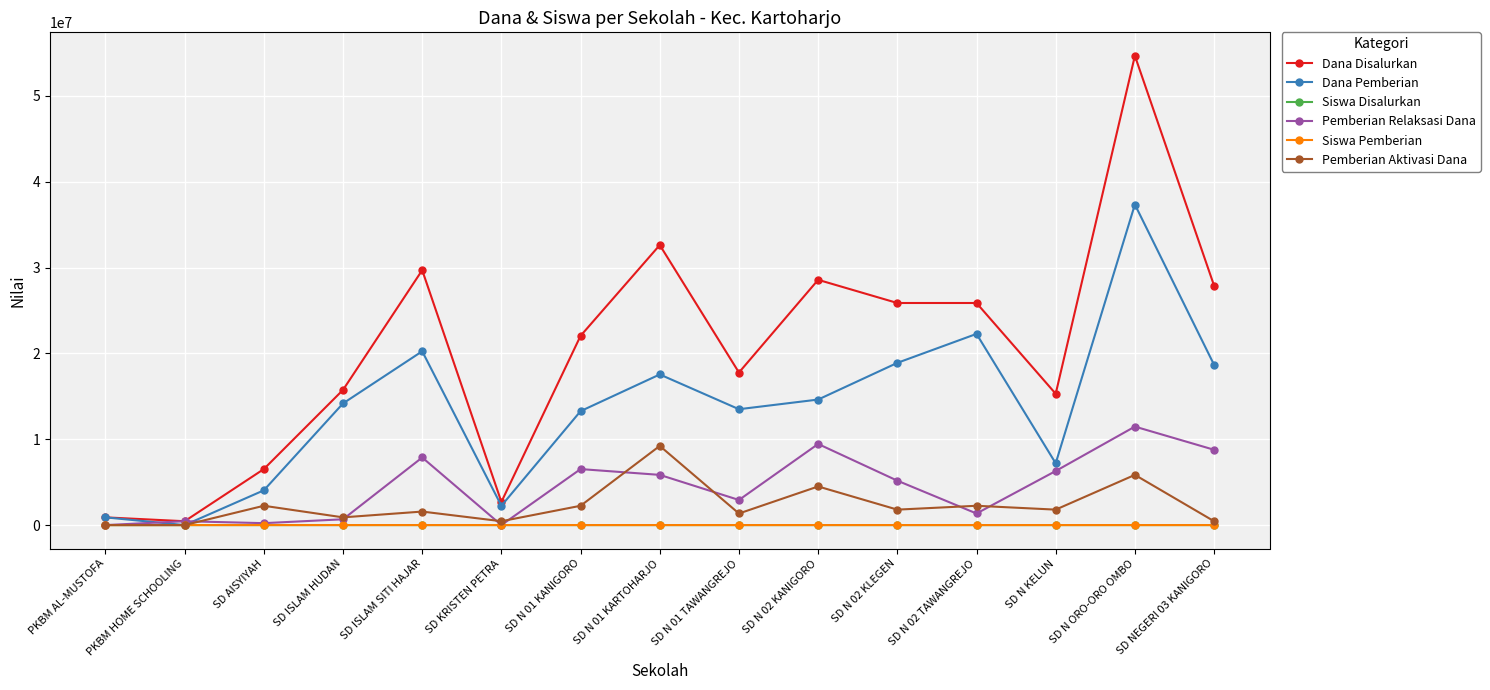

True or false: Pemberian Relaksasi Dana has more than 2 points higher than both neighbors.

True